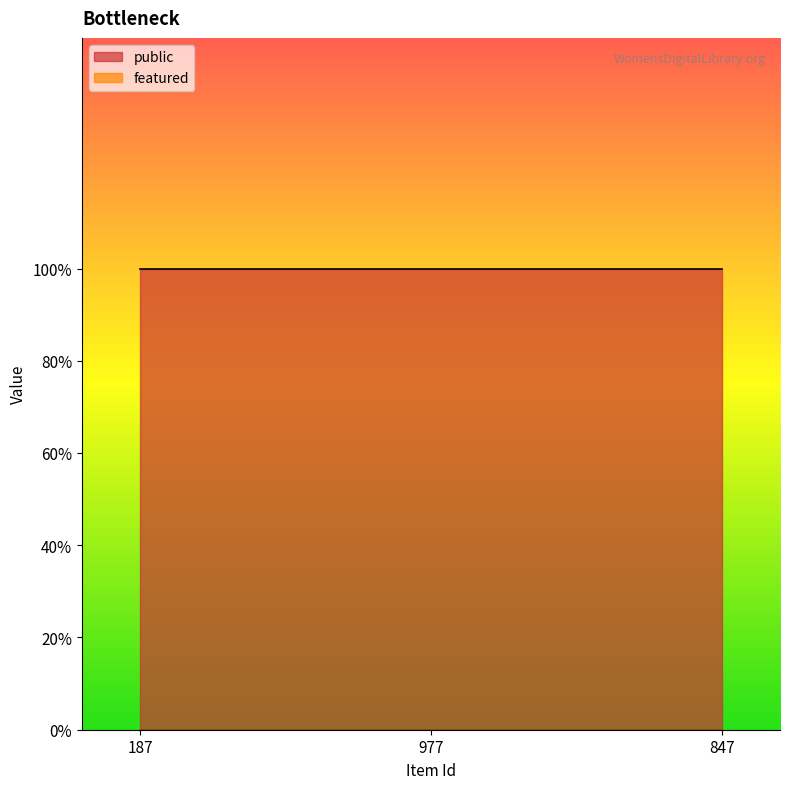

At how many categories does at least one series exceed 0?

3